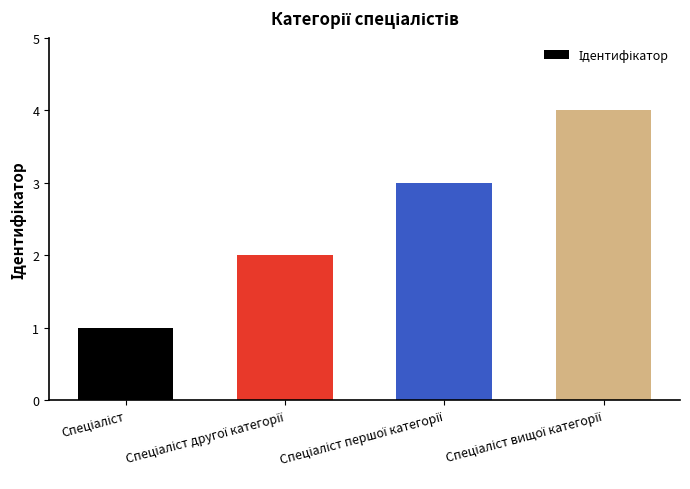

How many values are between 2 and 4?

3